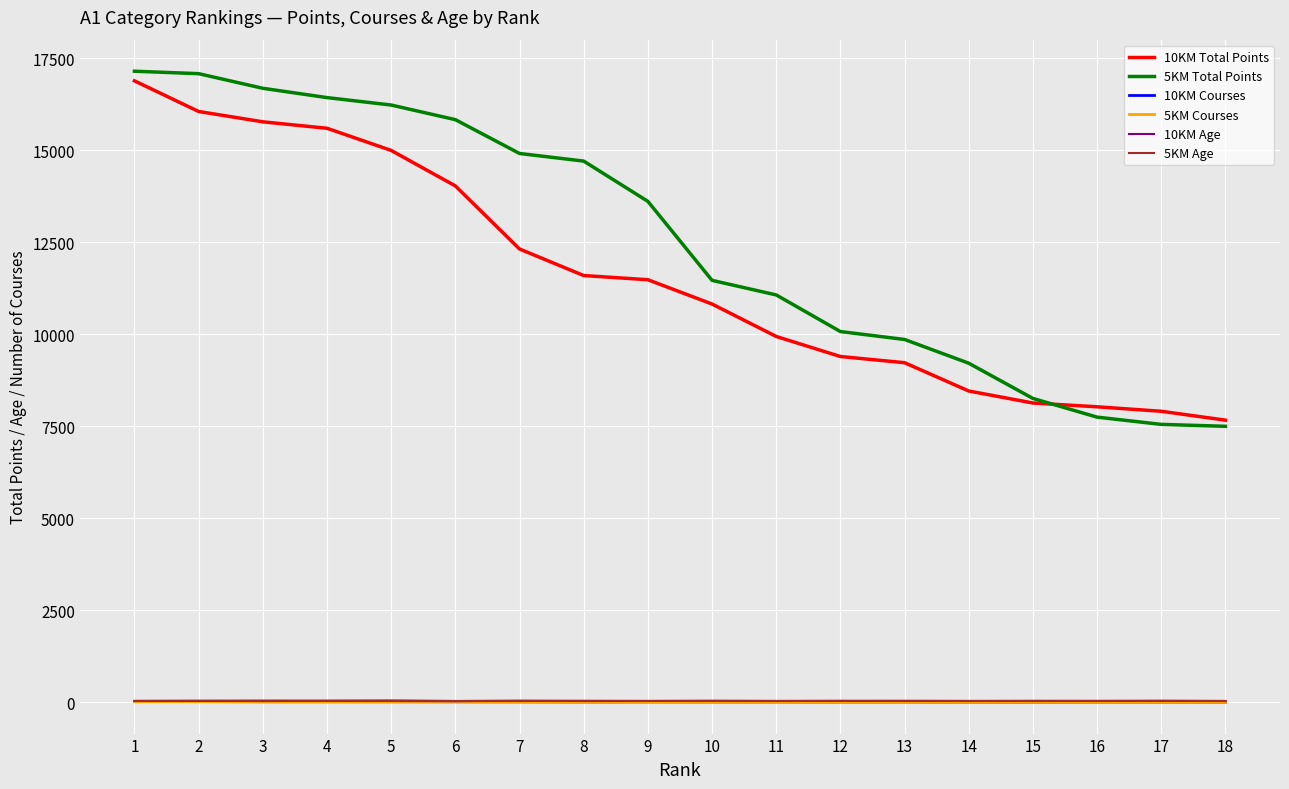

The value of 10KM Total Points at 13 is 9226. True or false?

True